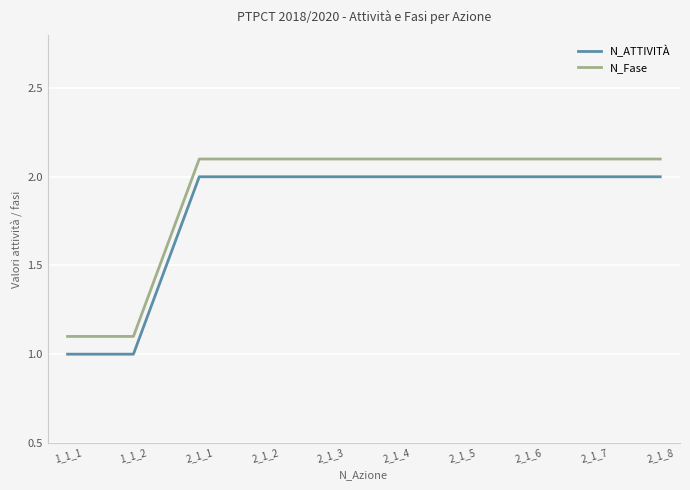

Is the value of N_Fase at 2_1_6 greater than the value of N_ATTIVITÀ at 2_1_2?

Yes